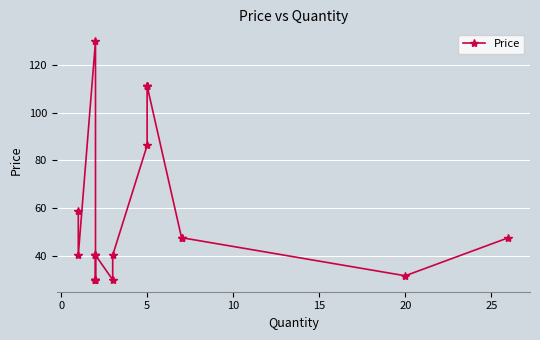

How many series are shown in this chart?

1